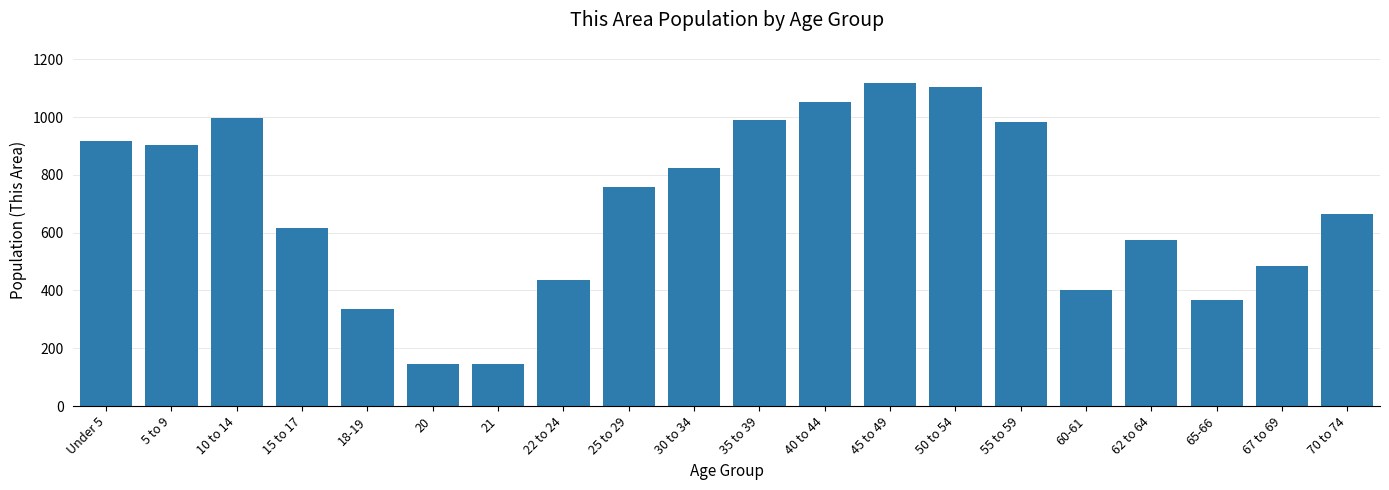

How many bars are there in total?

20